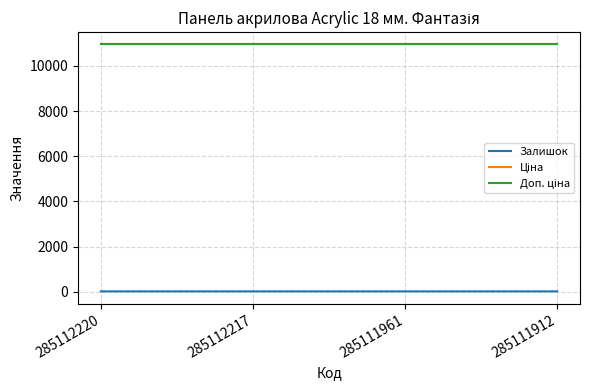

At how many categories does at least one series exceed 8383?

4